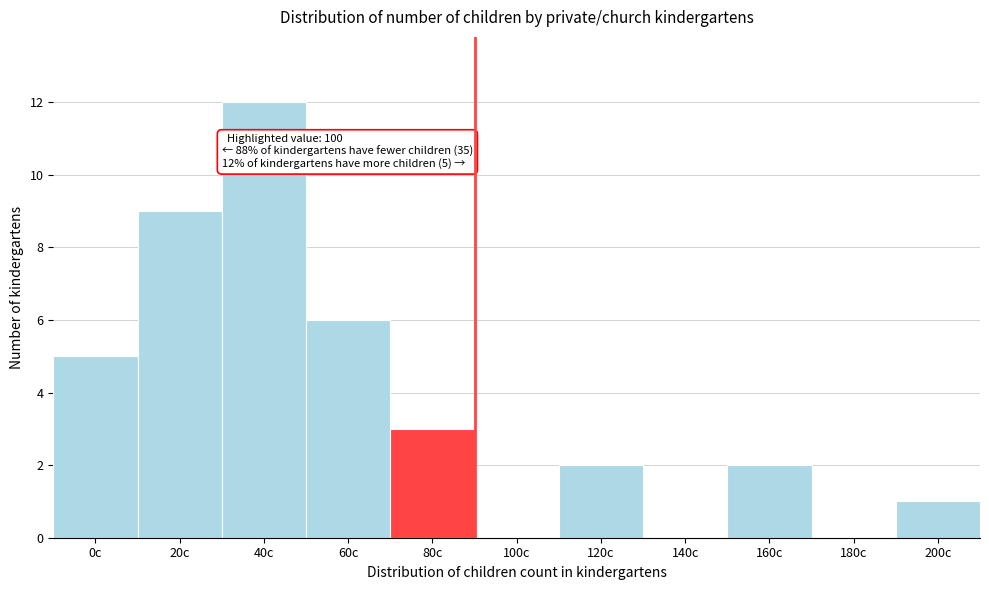

Reading left to right, what are all the values shown in this chart?

0c=5	20c=9	40c=12	60c=6	80c=3	100c=0	120c=2	140c=0	160c=2	180c=0	200c=1